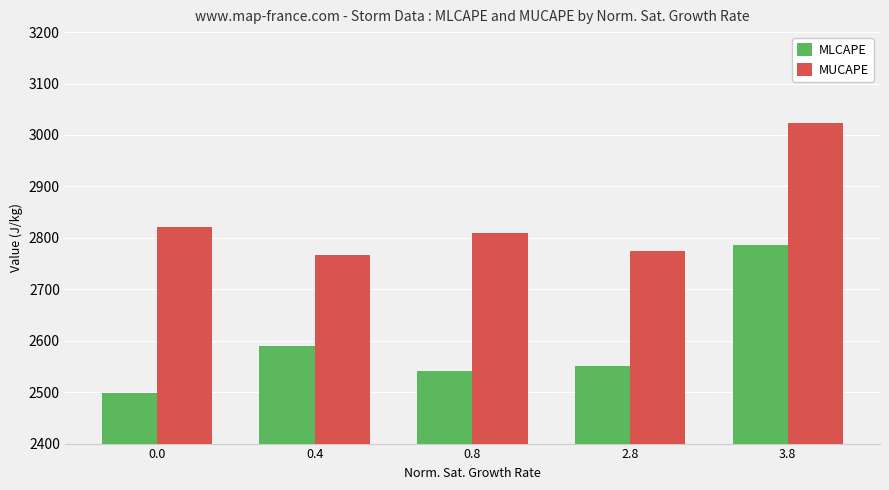

What is the smallest value displayed?

2498